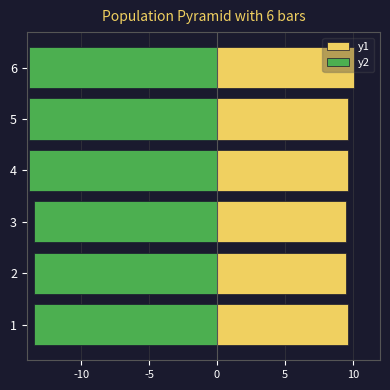

The value of y2 at 4 is -3.8. True or false?

False